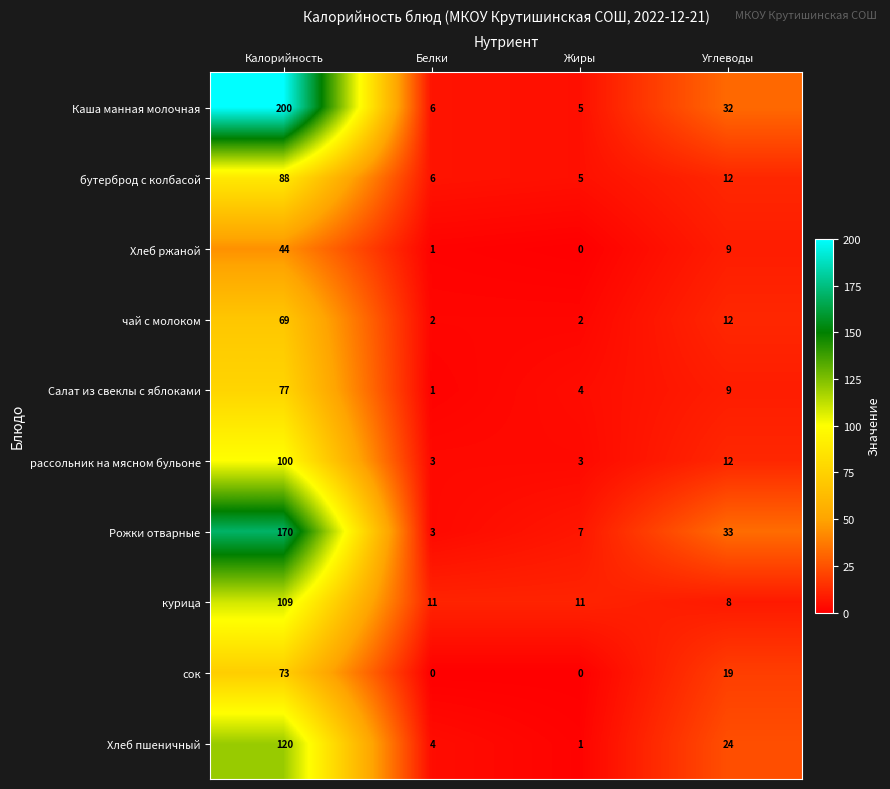

What is the total value across all series at Углеводы?

170